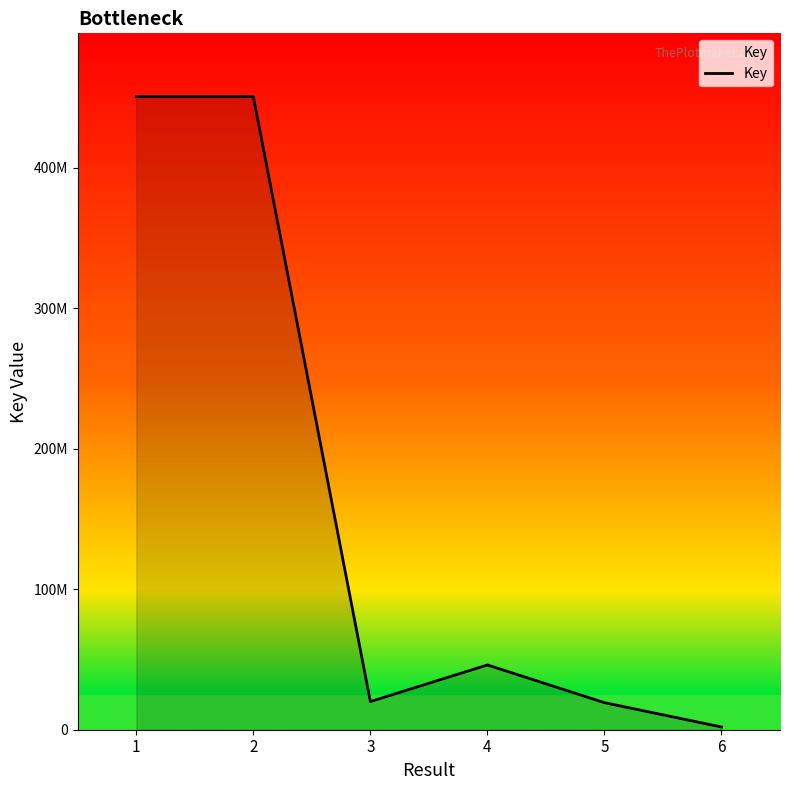

Is this an area chart (filled region under the line)?

Yes